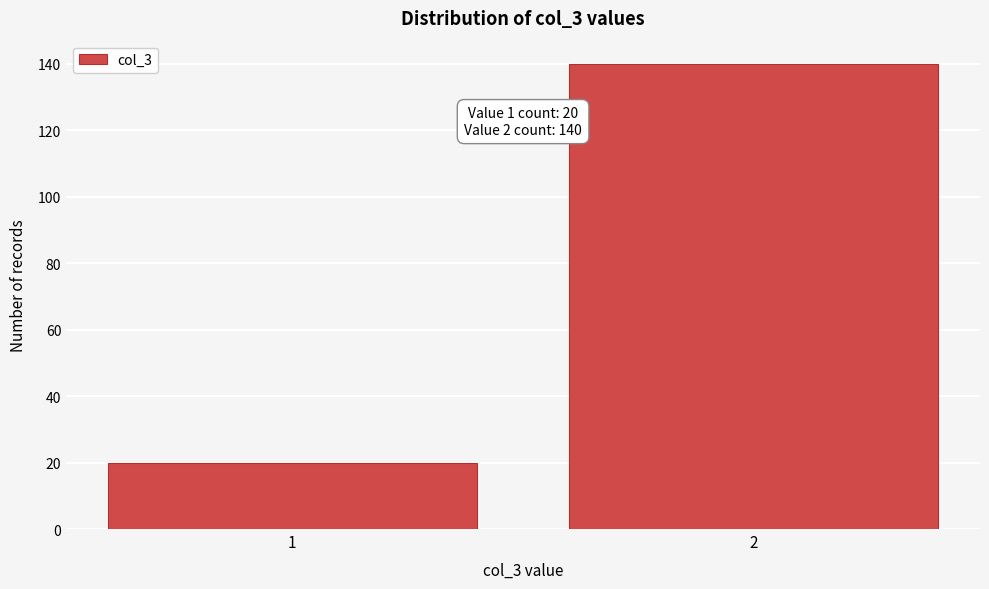

Reading left to right, extract all data points from this chart.

20	140